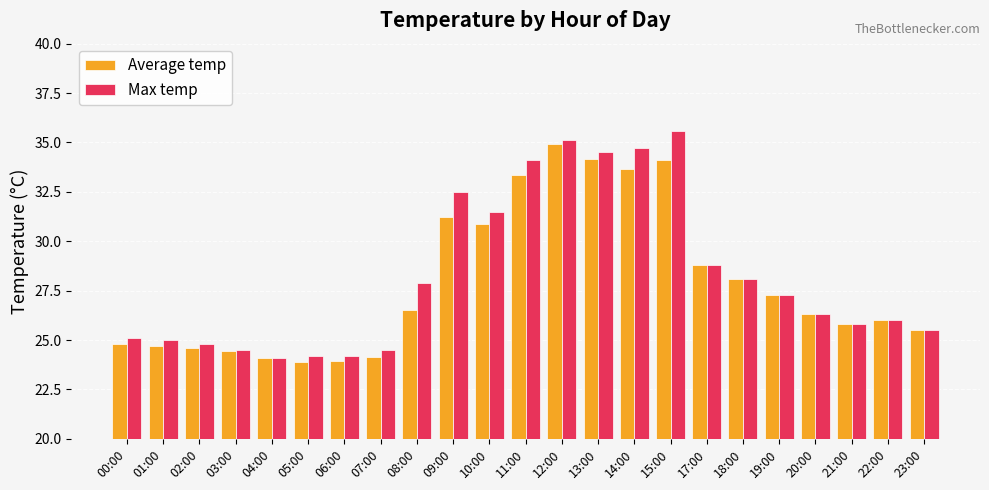

Which label corresponds to the largest value in the chart?

15:00